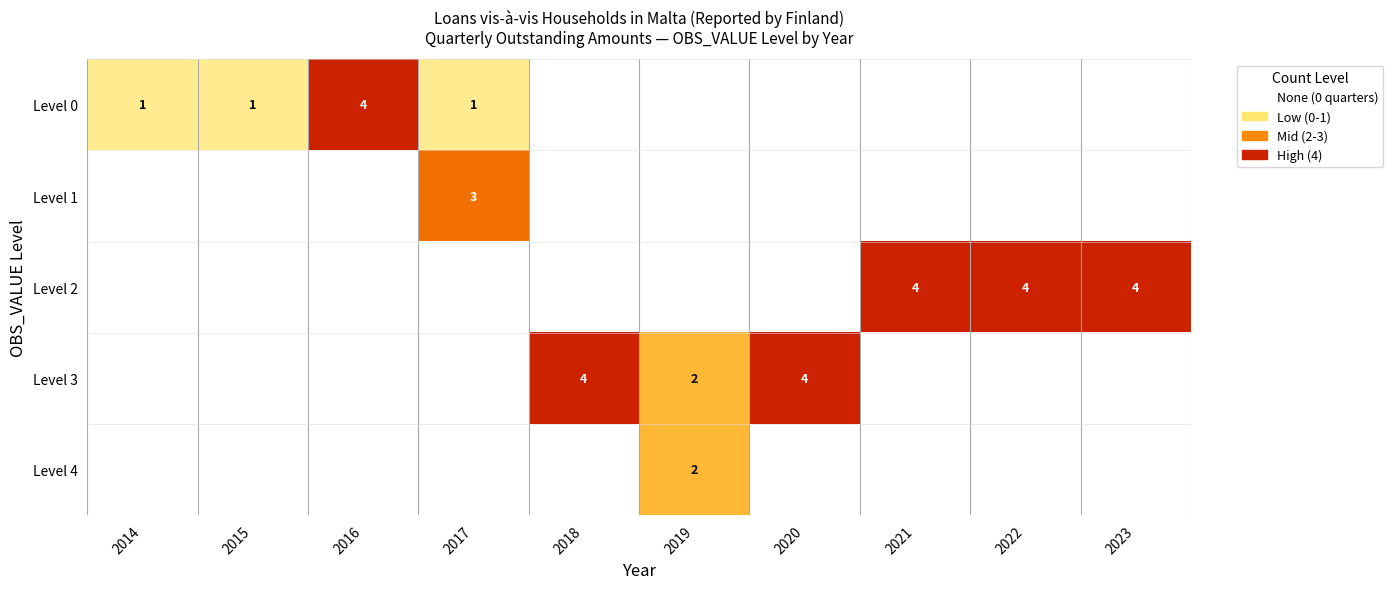

True or false: Level 4 has a value of 1 at 2019.

False